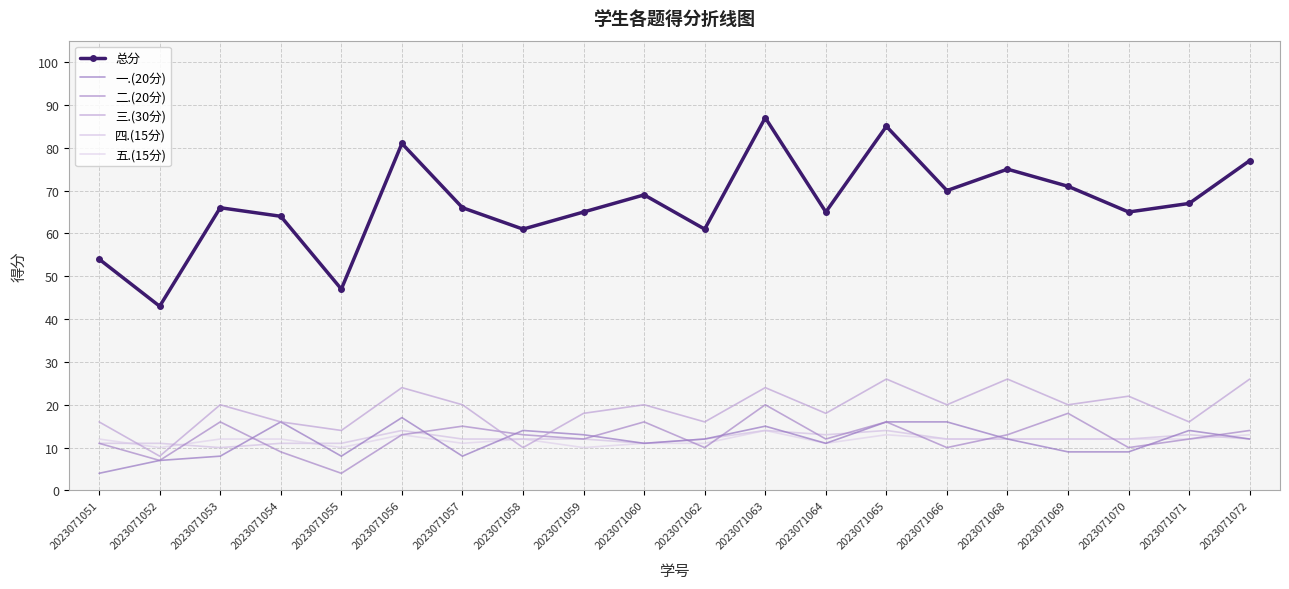

At how many categories does at least one series exceed 39?

20